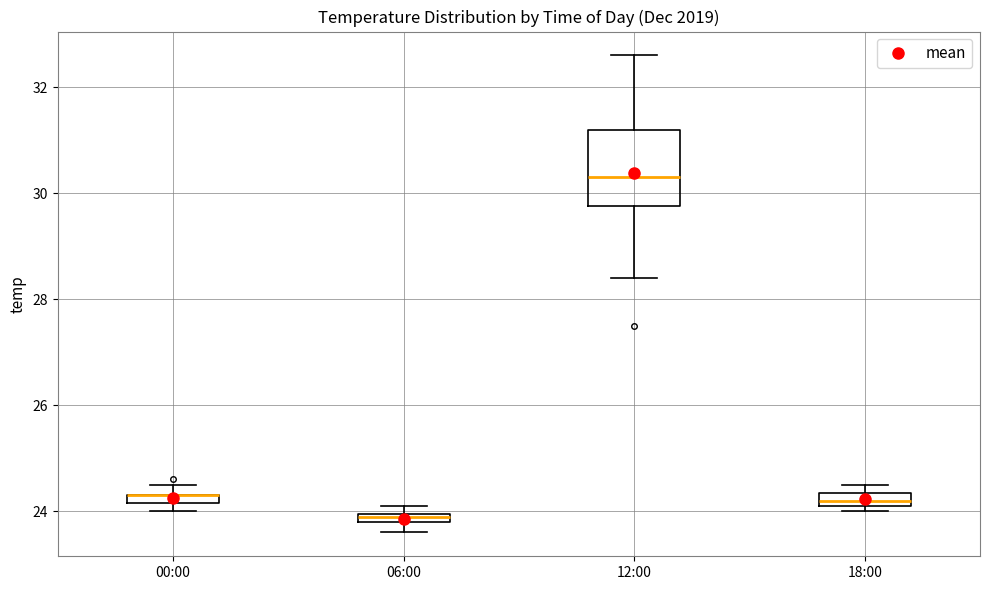

Where is the lower edge of the box for 06:00 on the y-axis? The values are not printed on the chart, so give them approximately, as read against the axis.

23.8